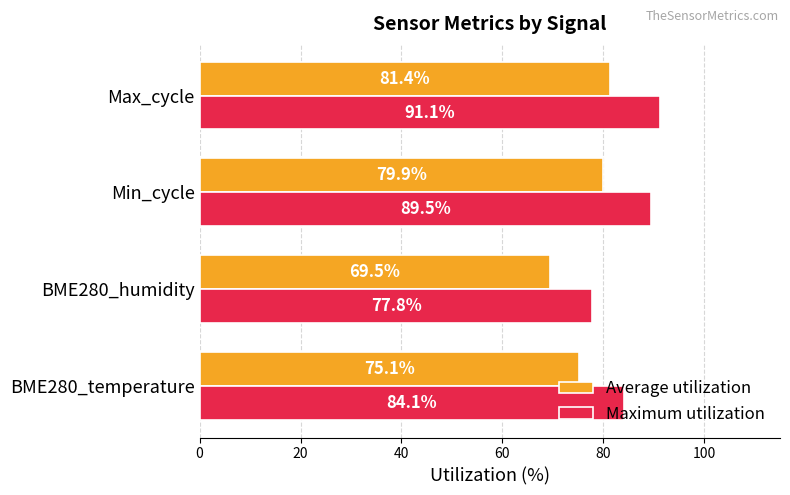

True or false: Maximum utilization has a value of 84.1 at BME280_temperature.

True